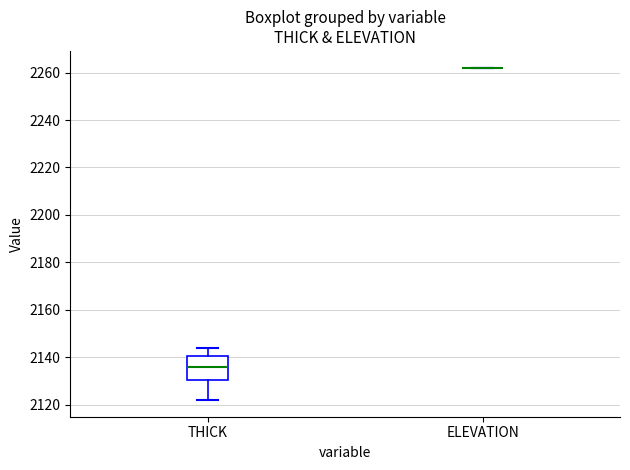

Reading left to right, read every box against the y-axis: the position of its median line, the range the box covers, and the ends of its whiskers. The values are not printed on the chart, so give them approximately, as read against the axis.

THICK: median 2136, box 2130 to 2140, whiskers 2122 to 2144
ELEVATION: box collapsed to a line at 2262, whiskers 2262 to 2262